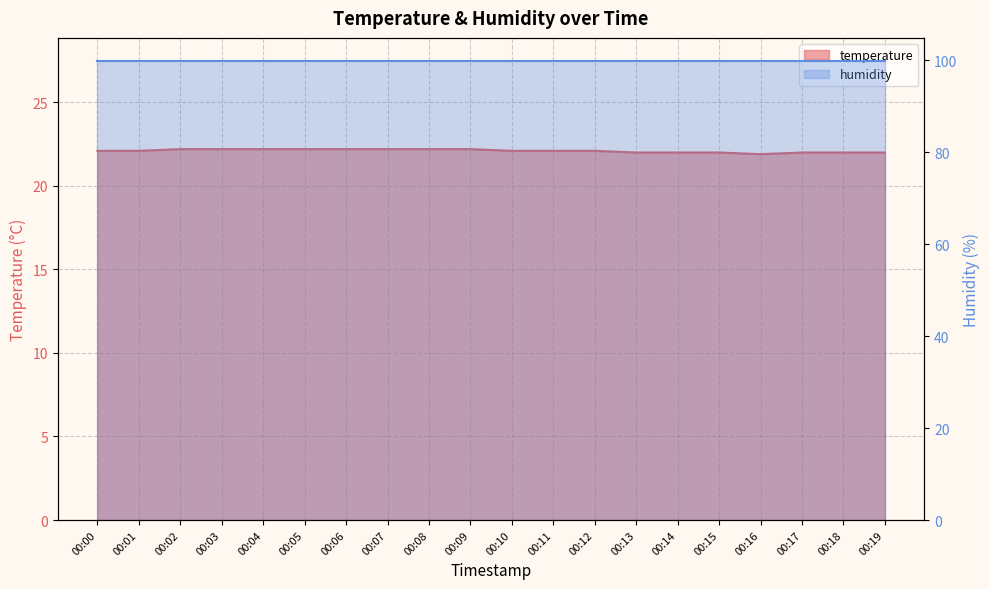

List the labels in order of value, largest first.

00:02, 00:03, 00:04, 00:05, 00:06, 00:07, 00:08, 00:09, 00:00, 00:01, 00:10, 00:11, 00:12, 00:13, 00:14, 00:15, 00:17, 00:18, 00:19, 00:16